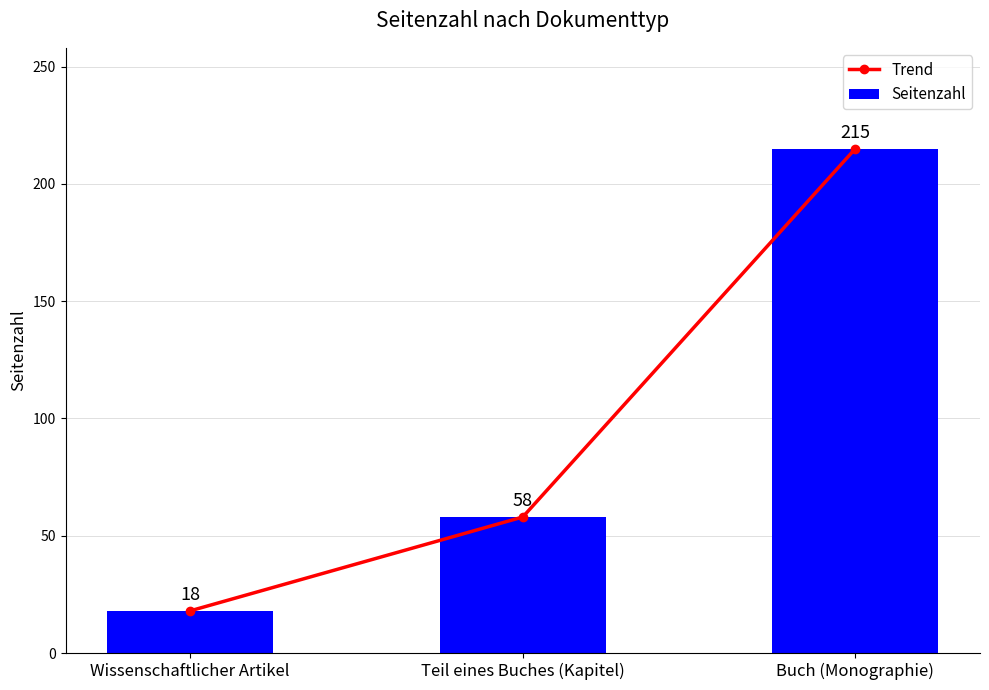

Rank the series at Buch (Monographie) from highest to lowest value.

Trend, Seitenzahl